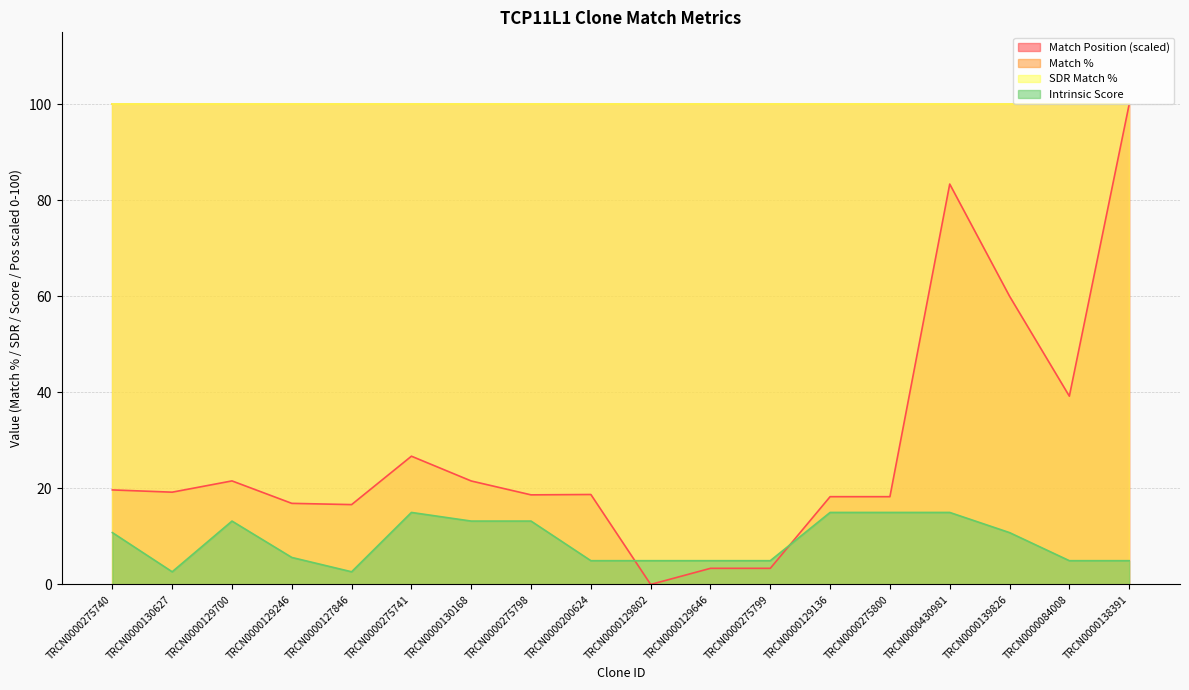

What is the difference between the maximum and second lowest values in the Match Position series?

96.6